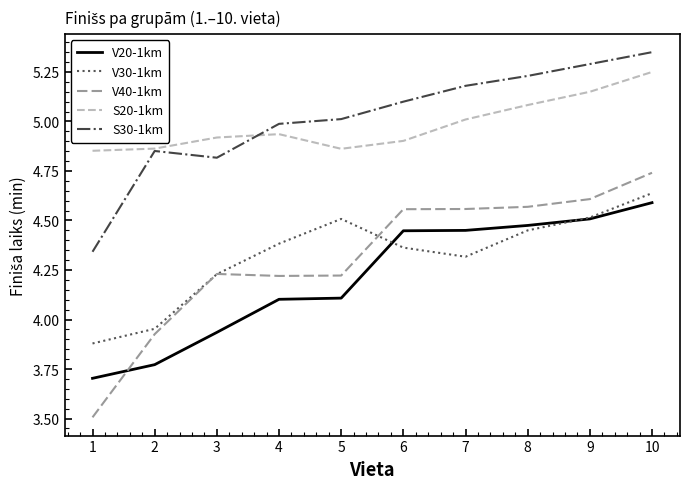

How many lines are shown in the chart?

5